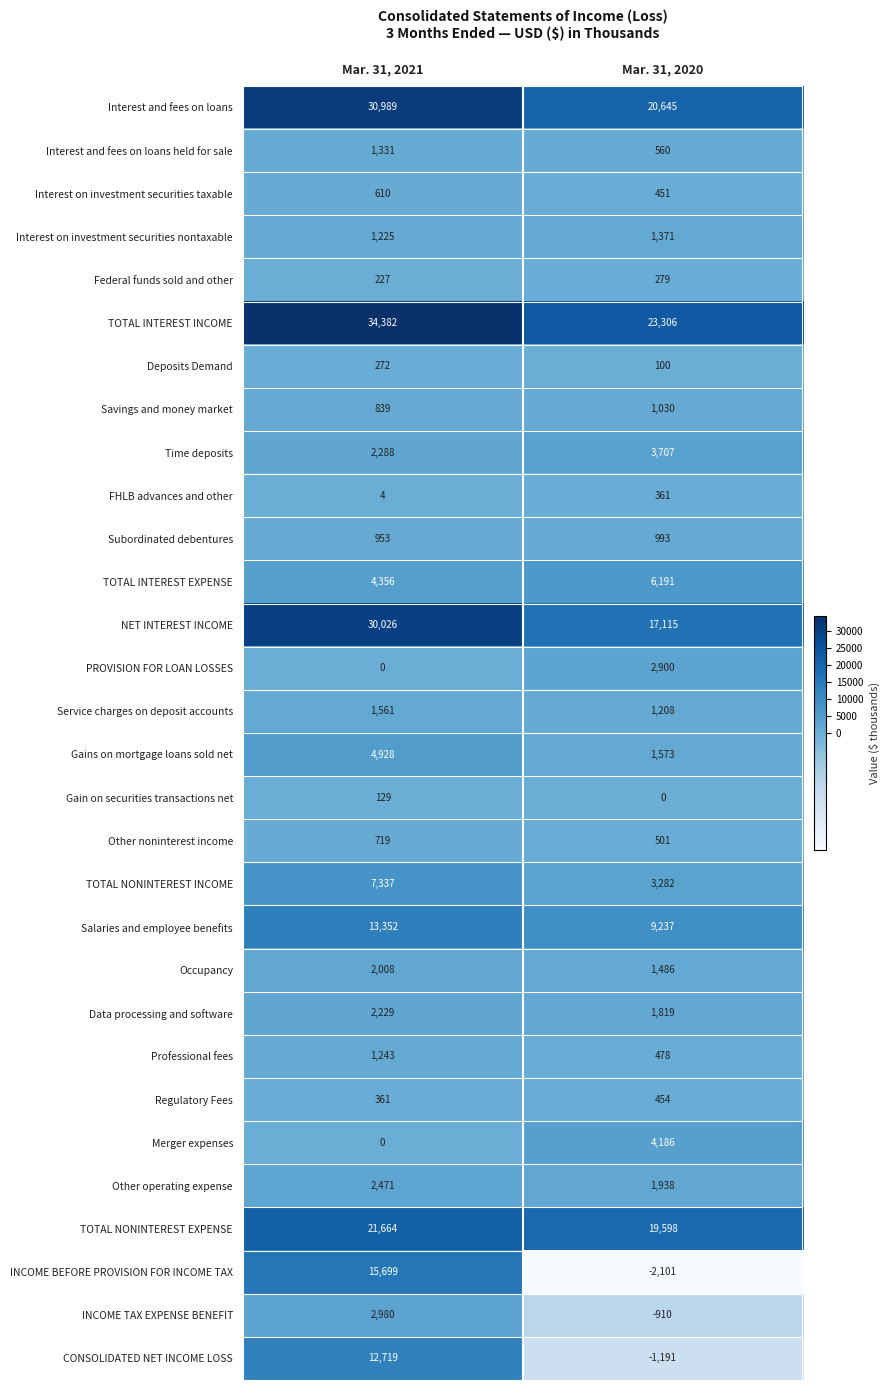

Which series changed the most between Mar. 31, 2021 and Mar. 31, 2020?

INCOME BEFORE PROVISION FOR INCOME TAX